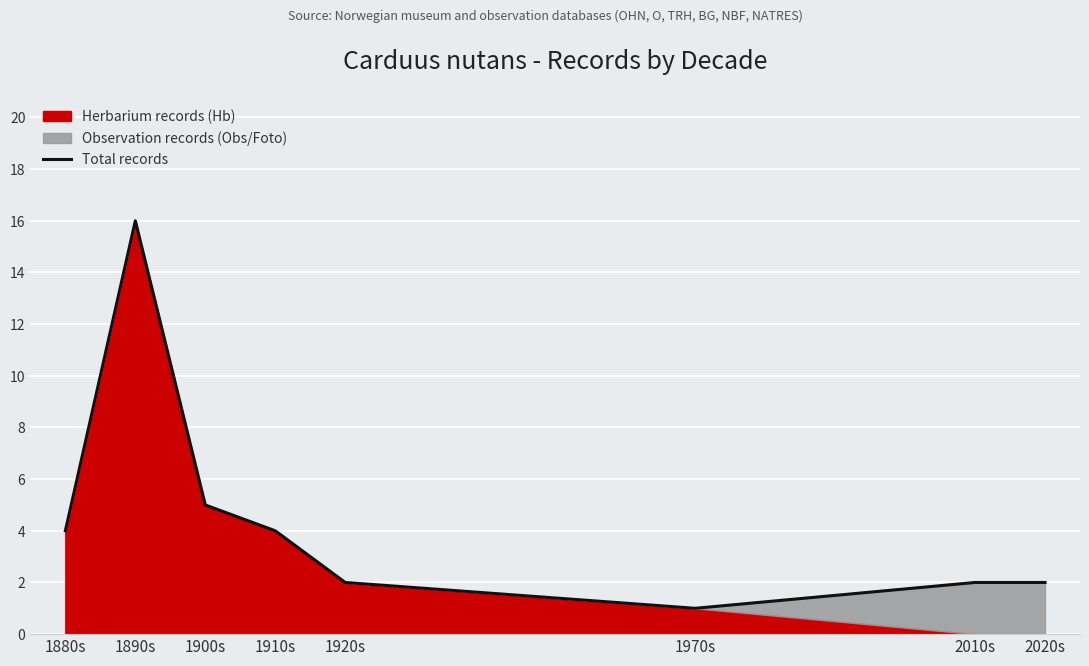

Reading left to right, list all the values displayed in this chart.

1880s=4	1890s=16	1900s=5	1910s=4	1920s=2	1970s=1	2010s=2	2020s=2